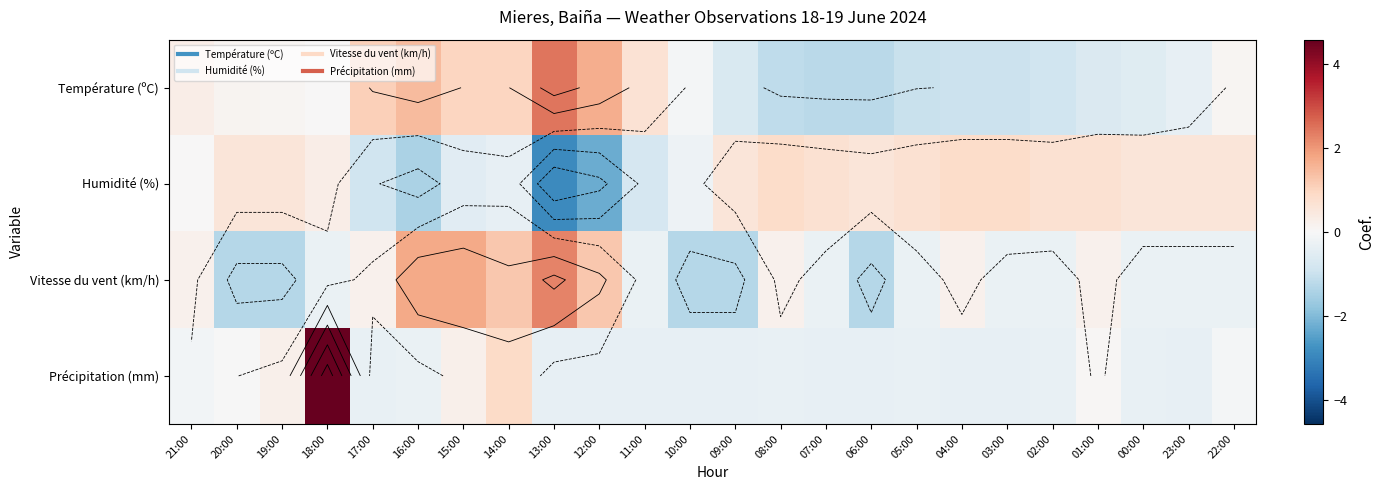

Between 06:00 and 19:00, which is larger?

19:00